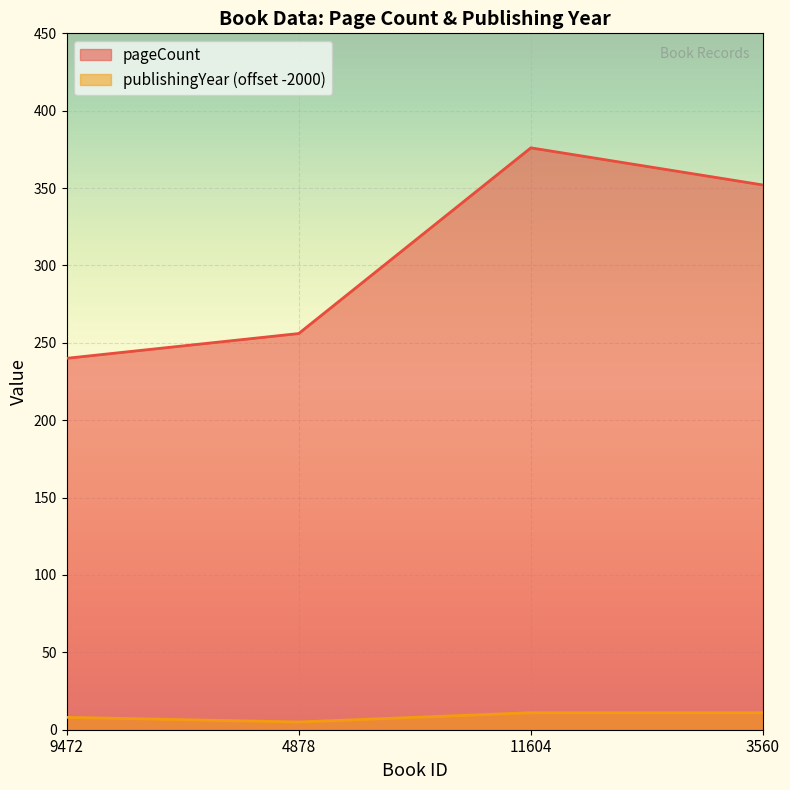

Reading left to right, what are all the values shown in this chart?

pageCount: 9472=240	4878=256	11604=376	3560=352
publishingYear: 9472=8	4878=5	11604=11	3560=11